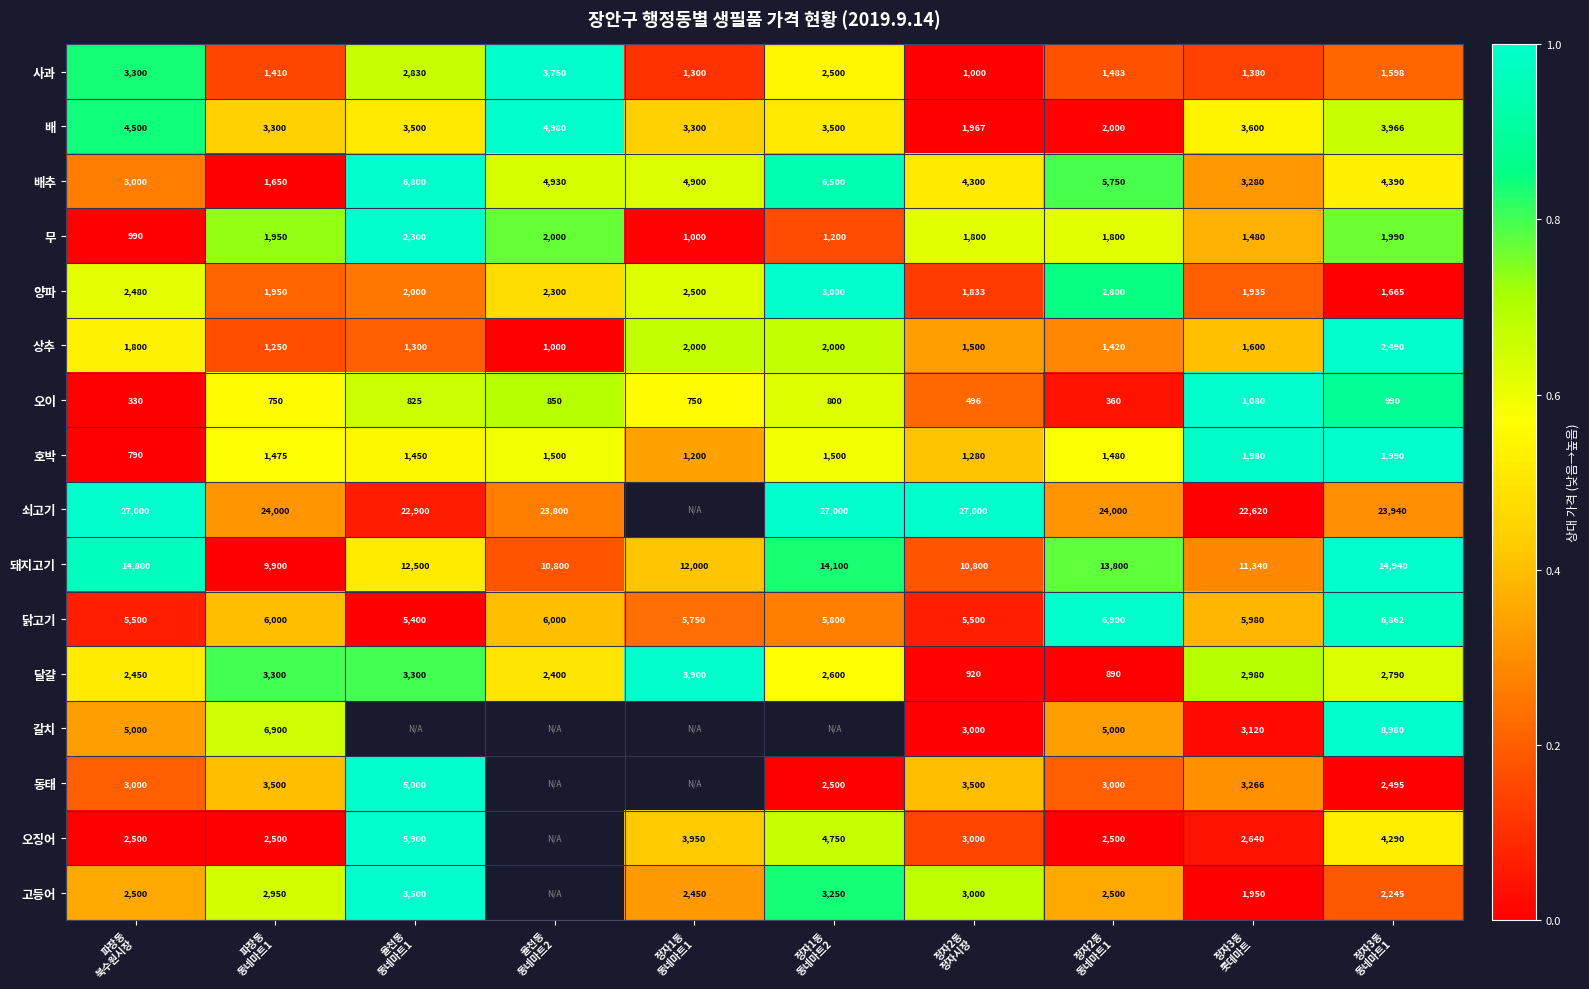

Is it true that 양파 equals 1.0 at 정자1동 동네마트2?

True